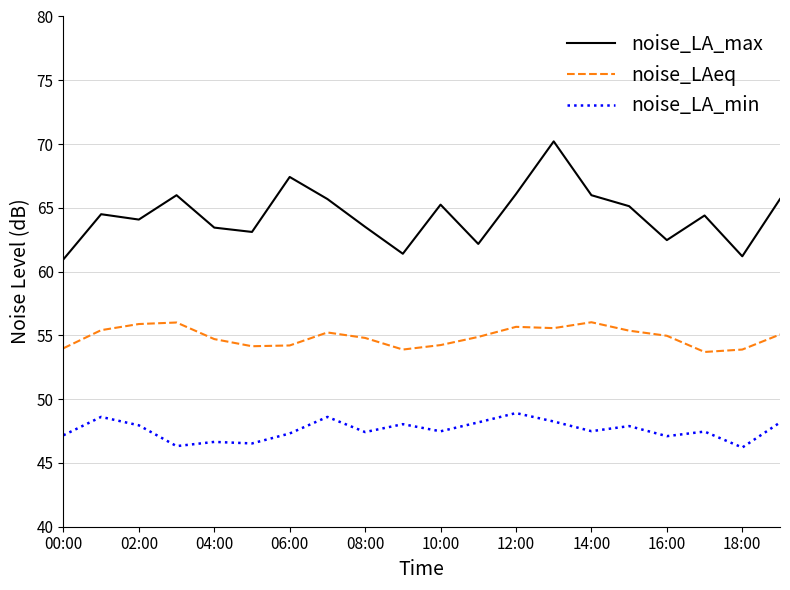

True or false: noise_LAeq and noise_LA_min intersect in this chart.

False